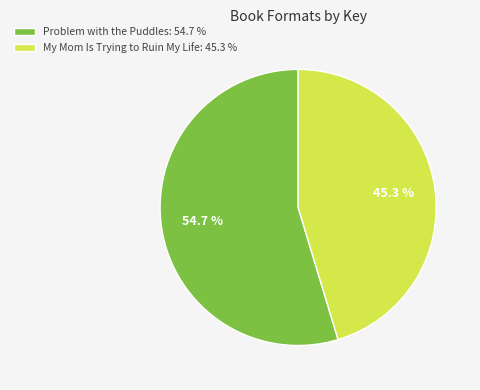

What is the largest slice in the pie chart?

Problem with the Puddles: 54.7 %